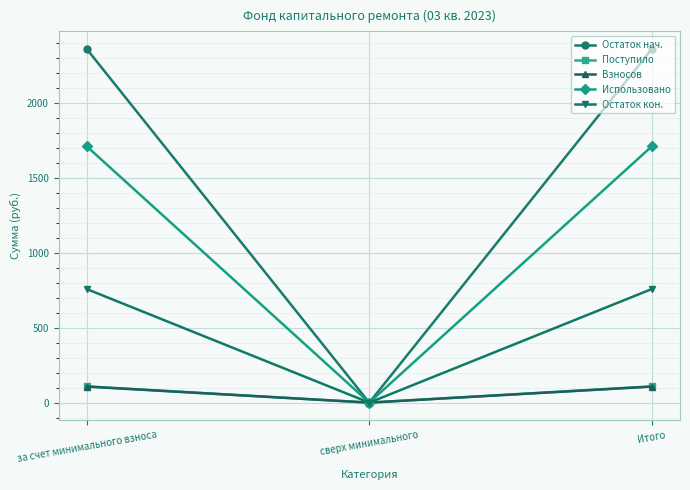

What are all the series names shown in the legend?

Остаток нач., Поступило, Взносов, Использовано, Остаток кон.